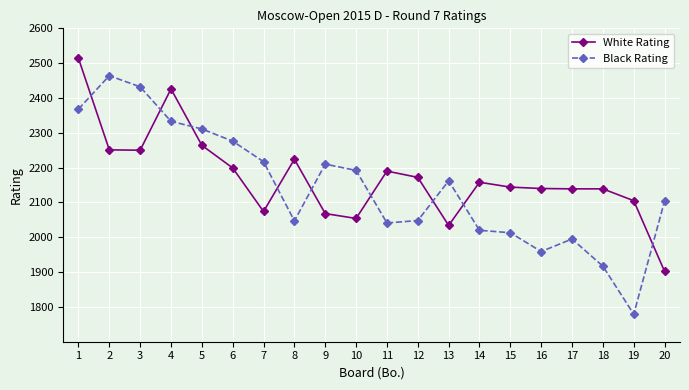

Which category has the lowest value across all series?

19